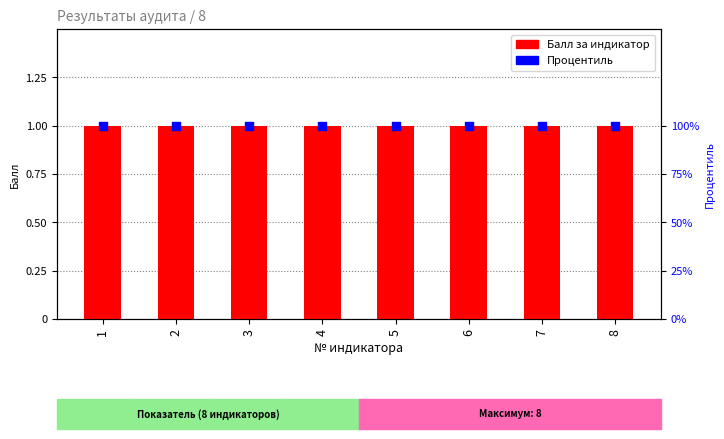

Is the value of Балл за индикатор at 5 greater than the value of Процентиль at 6?

No